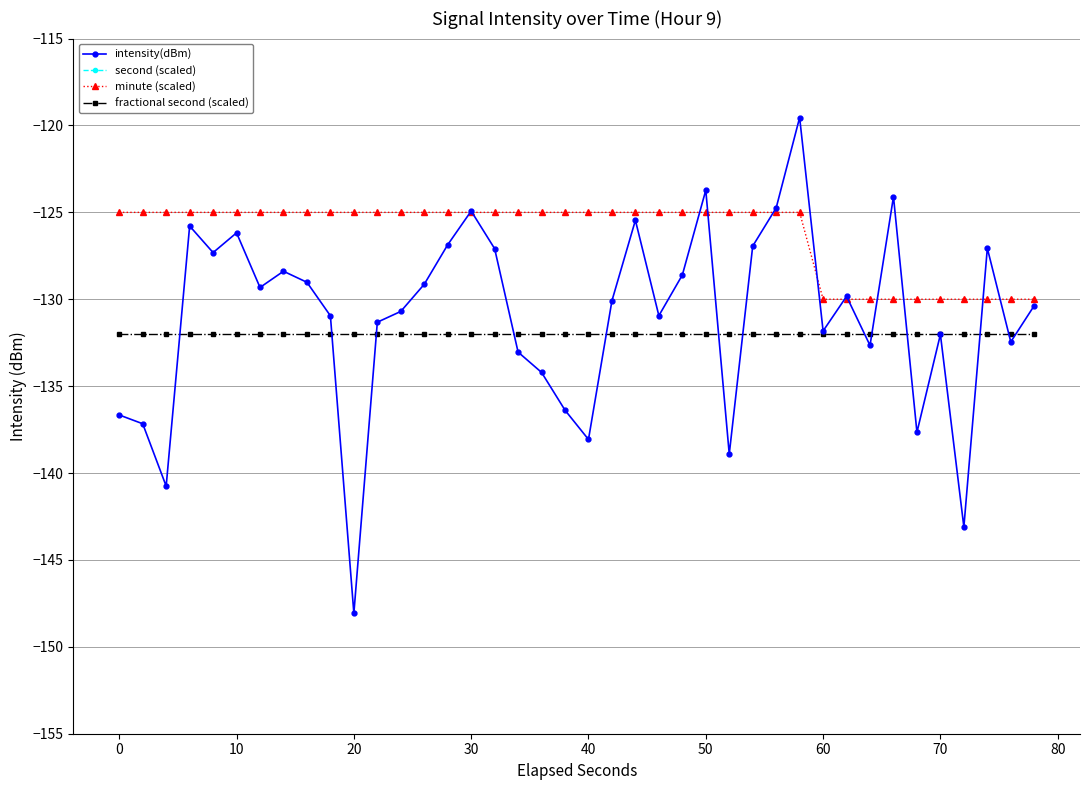

True or false: minute (scaled) and fractional second (scaled) intersect in this chart.

False